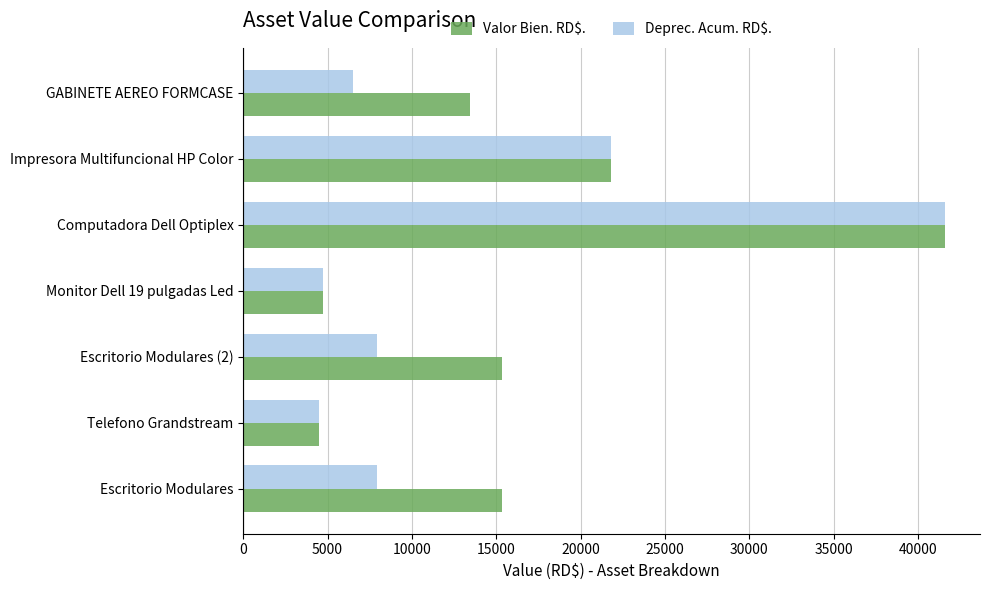

Which series has the largest total across all categories?

Valor Bien. RD$.